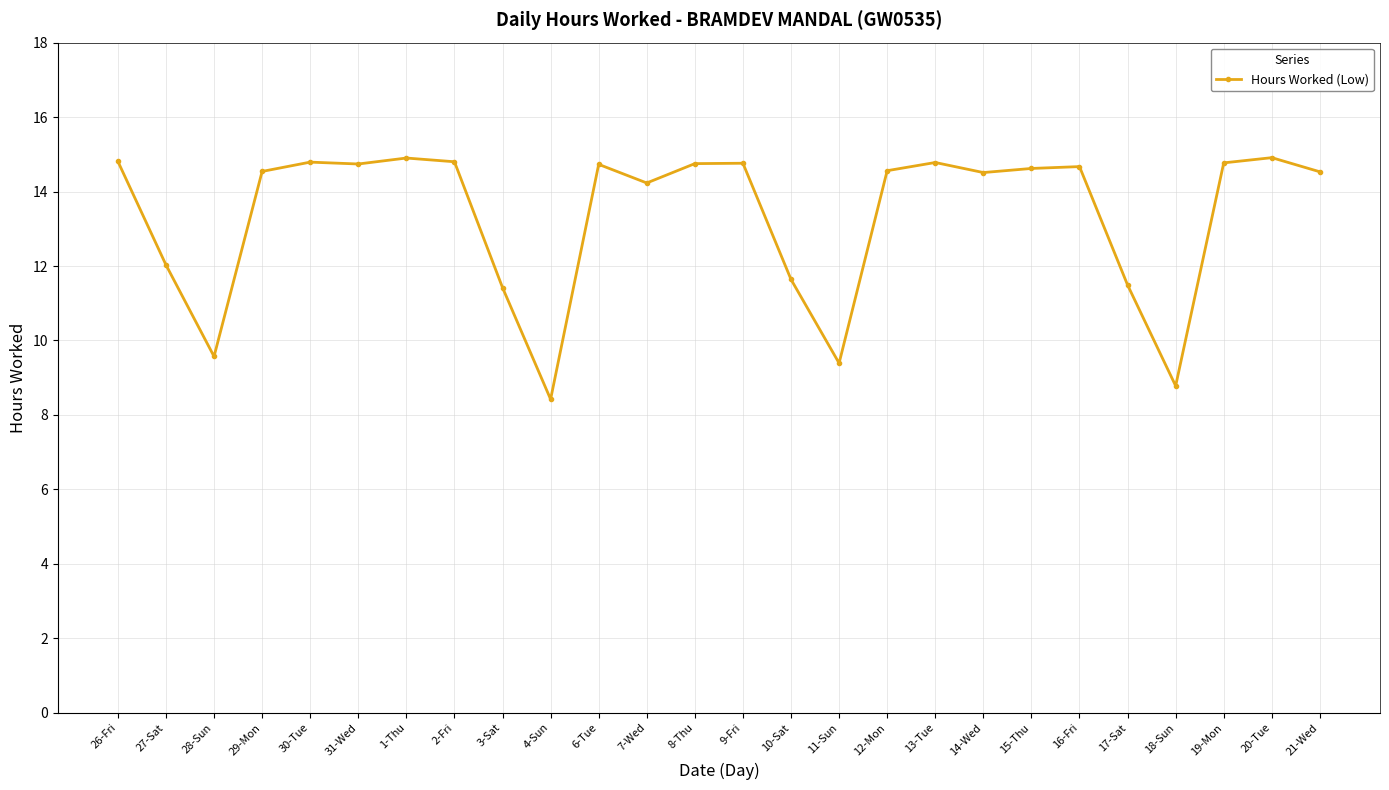

At which label does the data first exceed 14?

26-Fri